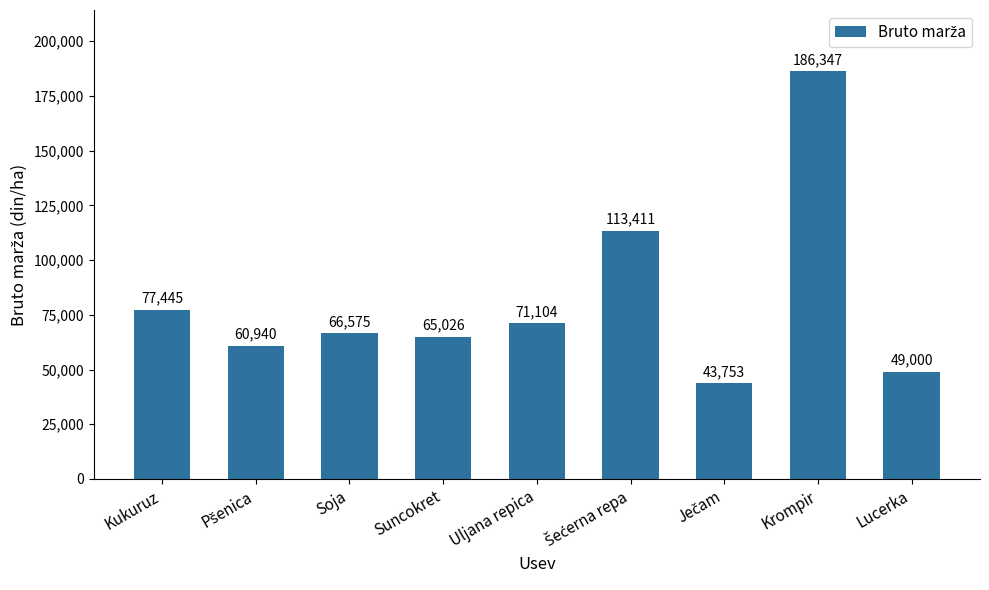

Does the chart contain any negative values?

No